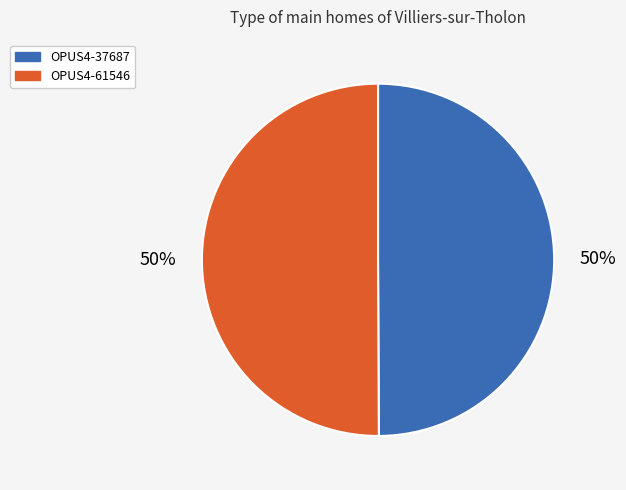

To the nearest percent, what is the average slice percentage?

50%